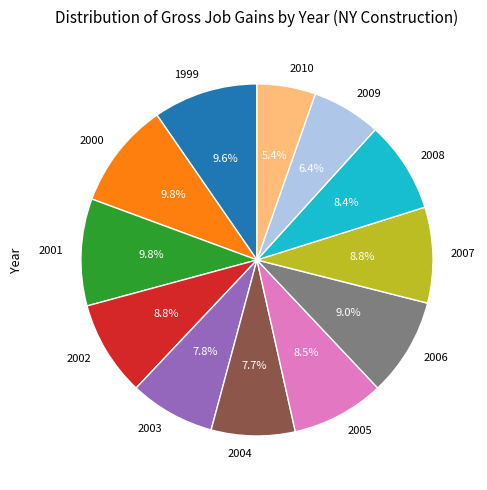

What percentage is the 2002 slice, to the nearest percent?

9%